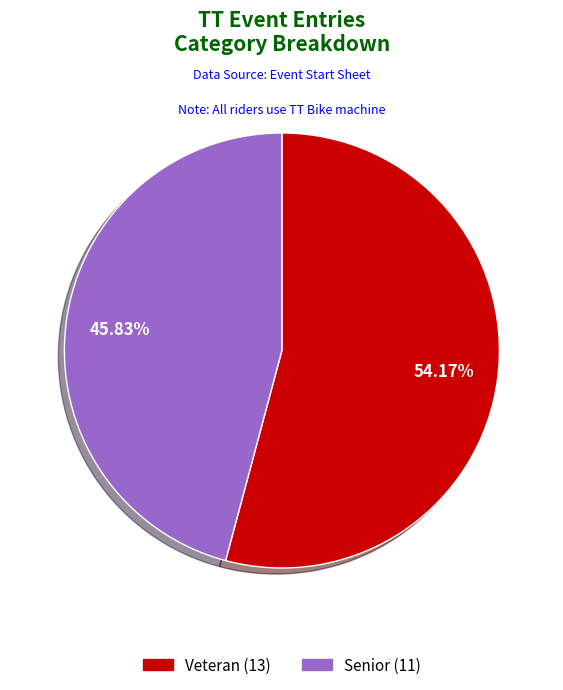

Rank the categories by value from highest to lowest.

Veteran, Senior